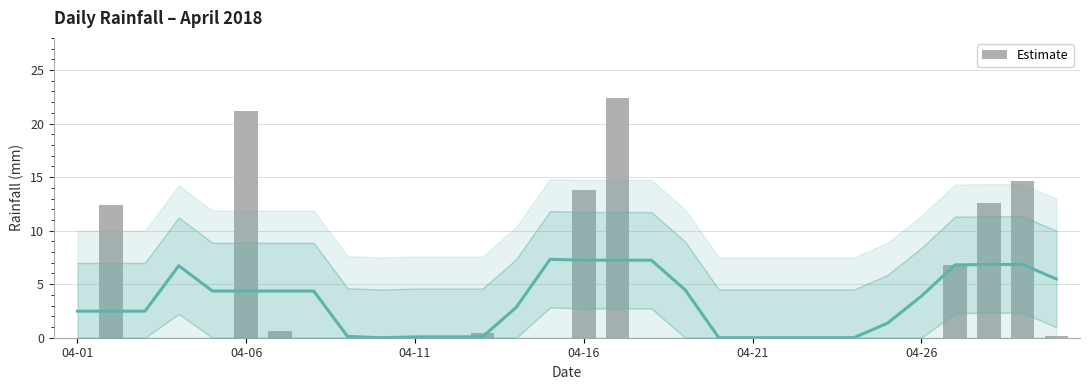

What position from the left is 04-21?

21